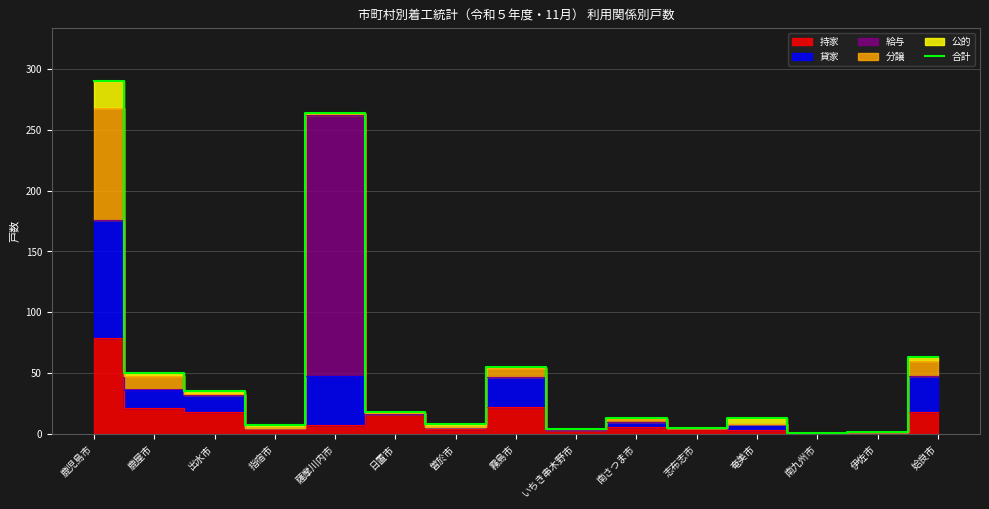

Rank the categories by value from lowest to highest.

南九州市, 伊佐市, いちき串木野市, 志布志市, 指宿市, 曽於市, 南さつま市, 奄美市, 日置市, 出水市, 鹿屋市, 霧島市, 姶良市, 薩摩川内市, 鹿児島市